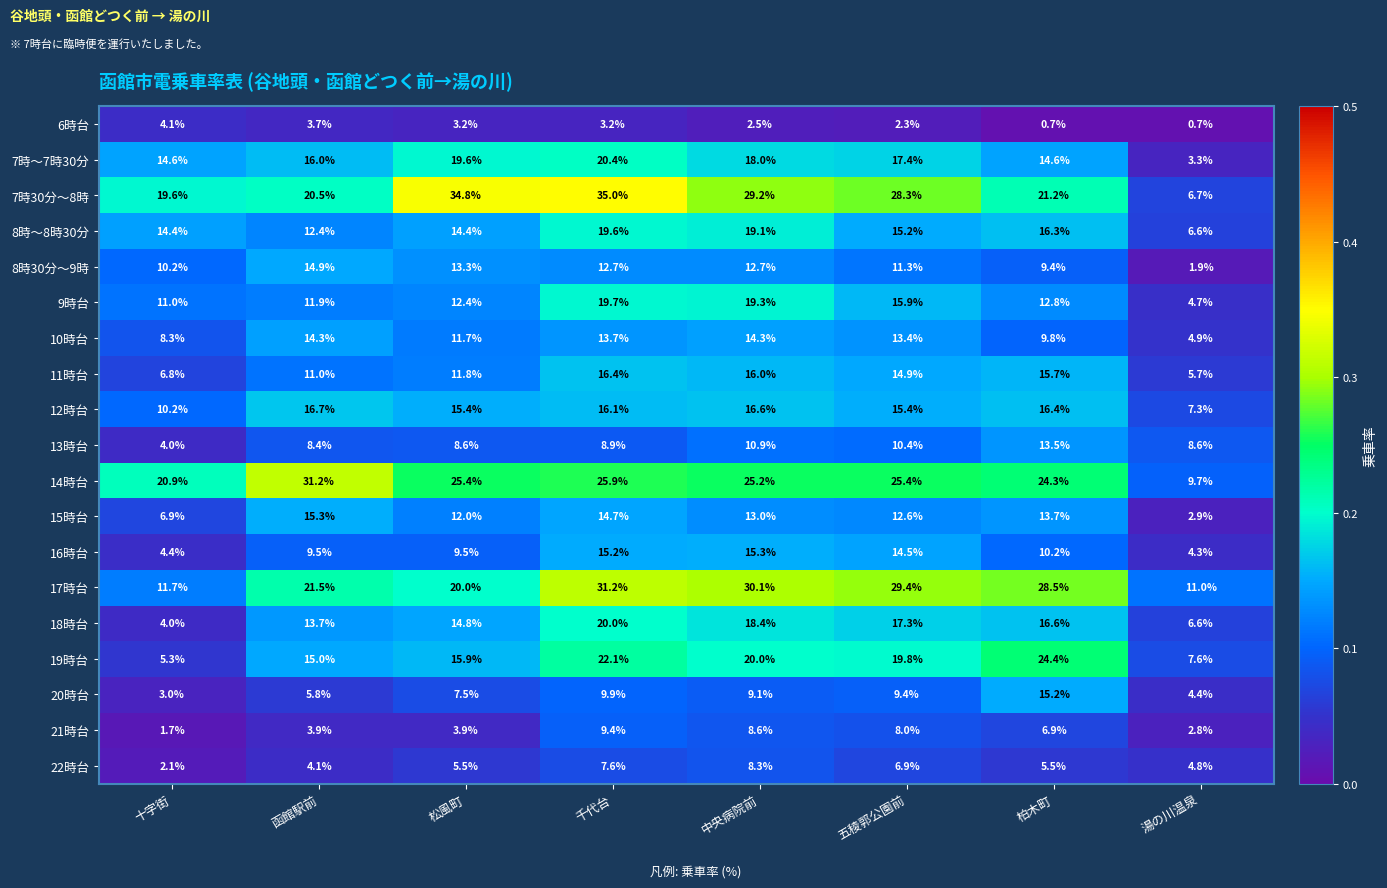

At which label is 11時台 closest to 11?

函館駅前